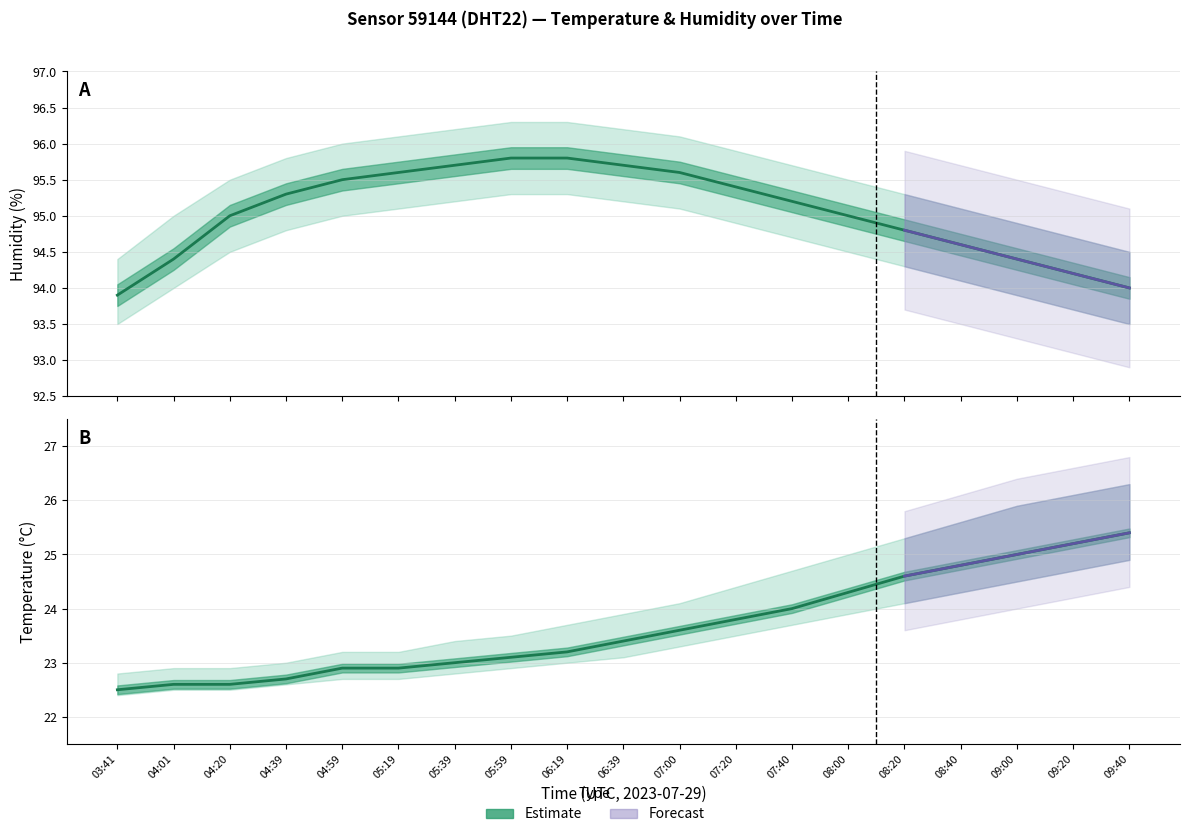

At 08:00, list the series in order from largest to smallest.

Humidity (estimate), Temperature (estimate)